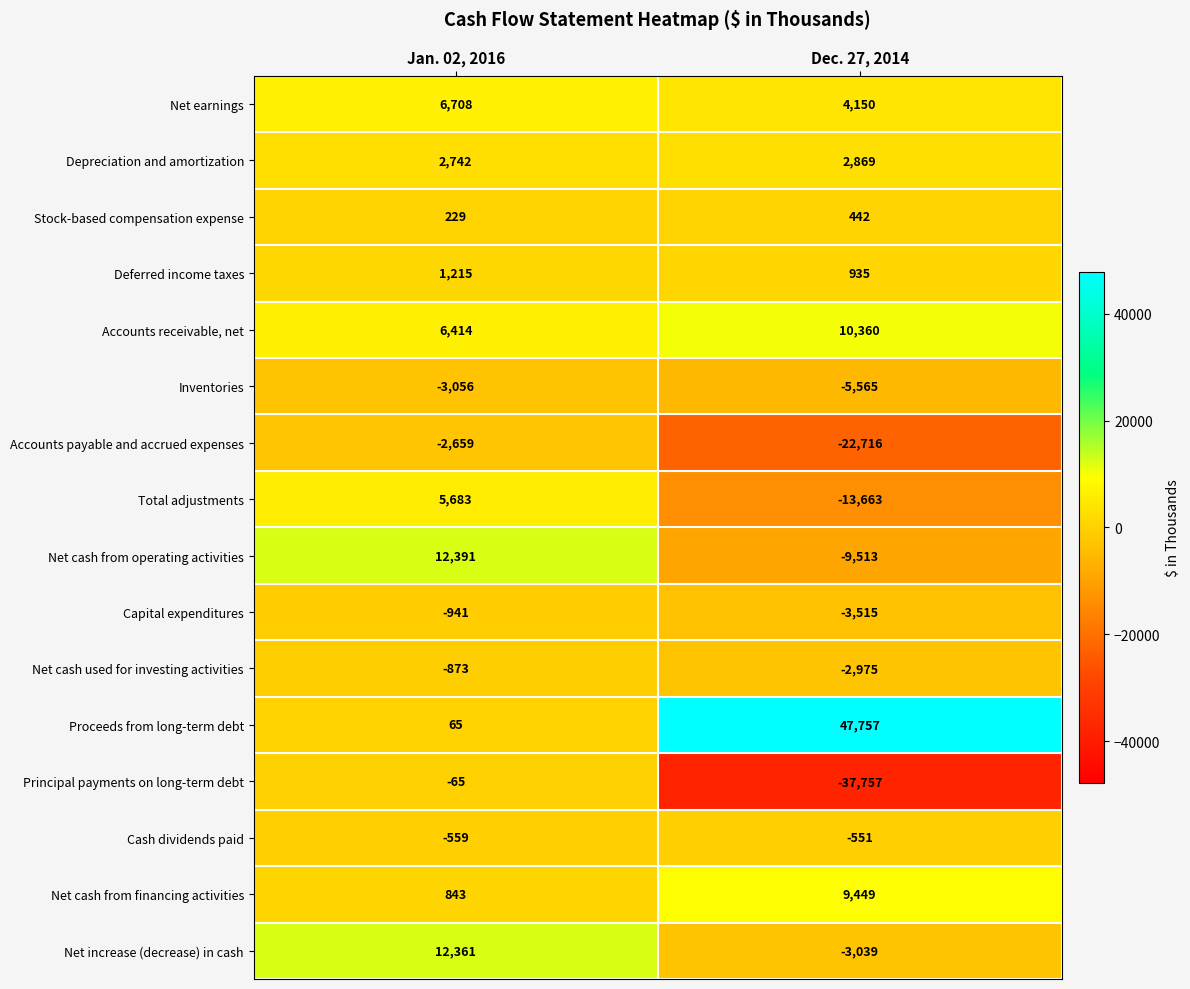

At how many categories does at least one series exceed 6134?

2